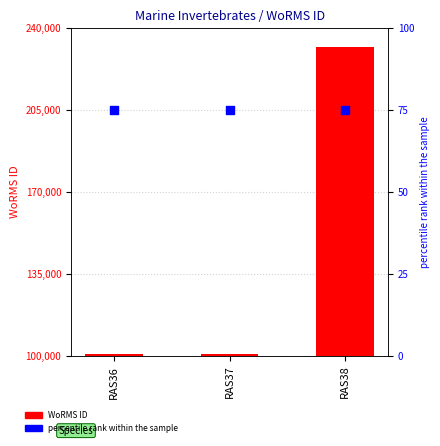

What is the total value across all series at RAS36?

100878